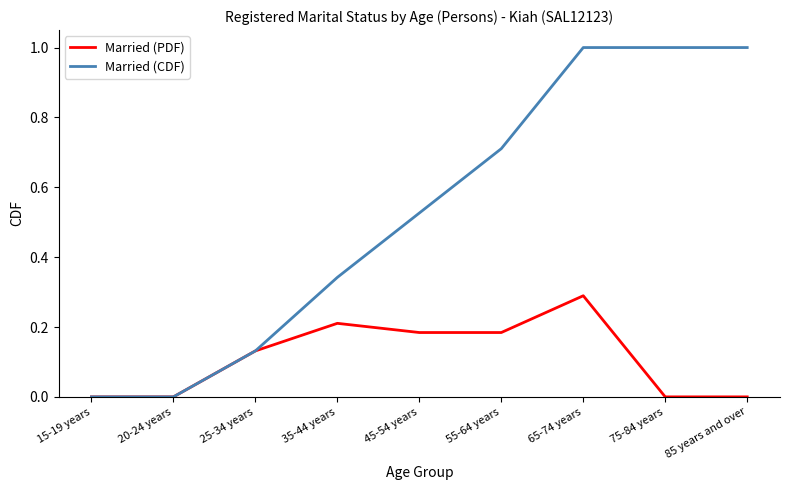

What is the total value across all series at 85 years and over?

1.0